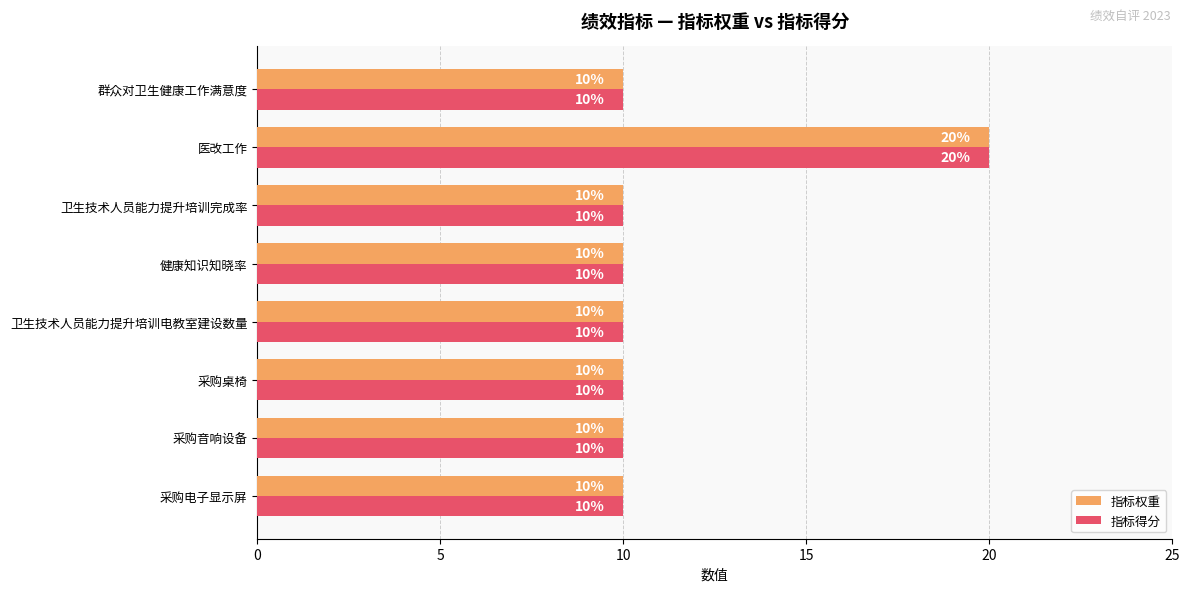

At which category is the sum across all series the highest?

医改工作